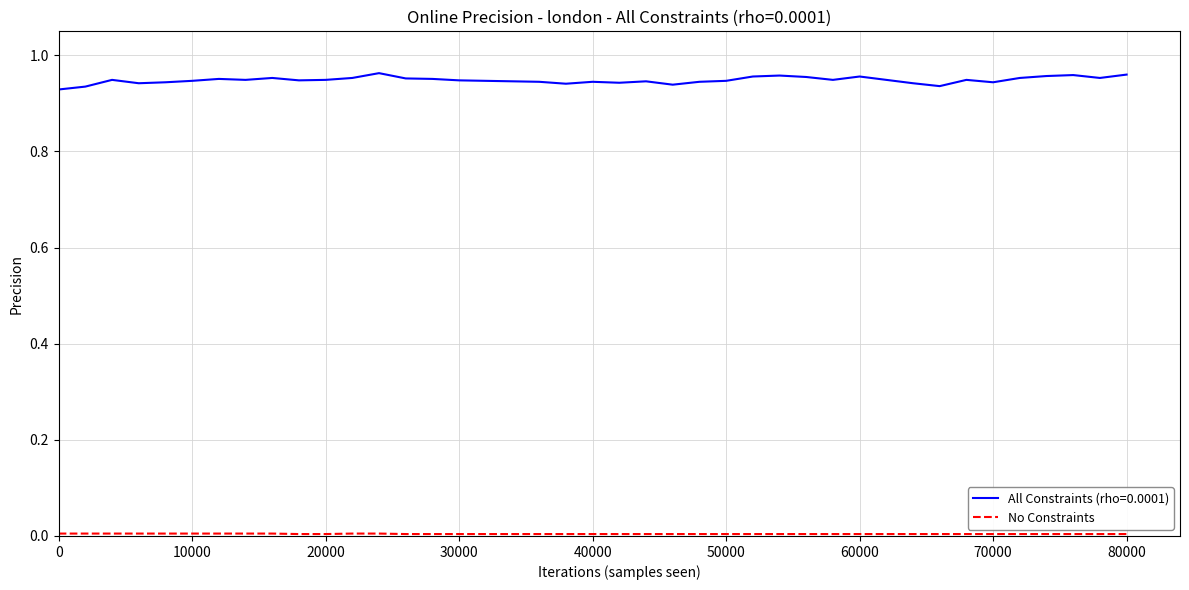

Which series has the largest range (max minus min)?

All Constraints (rho=0.0001)